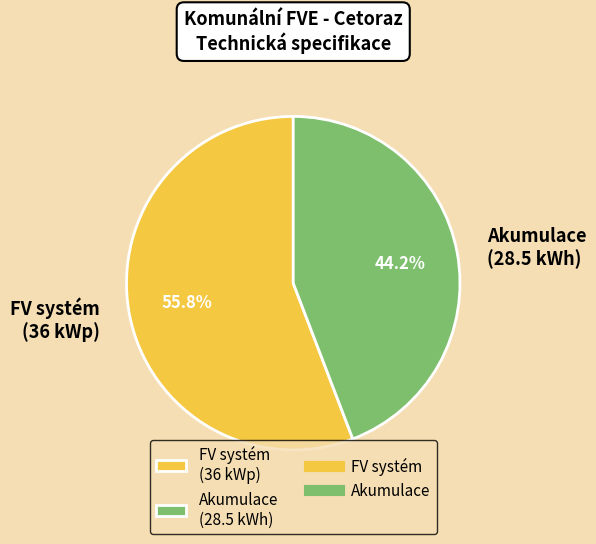

Count the number of slices in the pie.

2